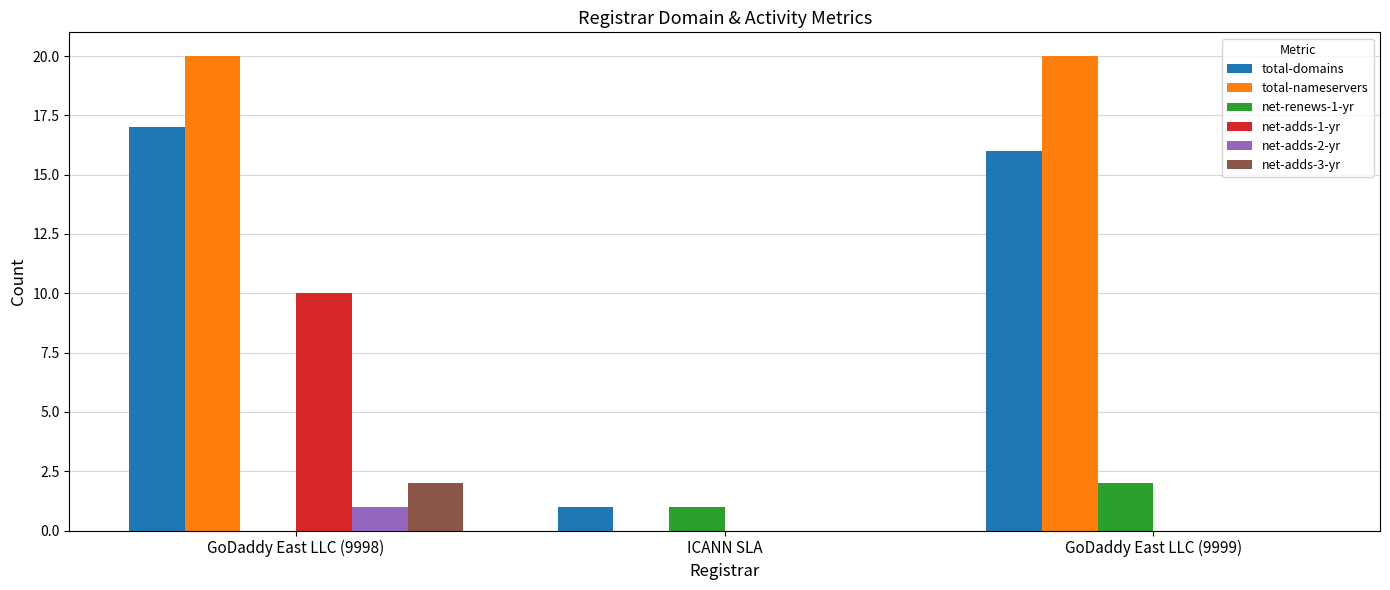

What is the highest value of the total-nameservers series?

20